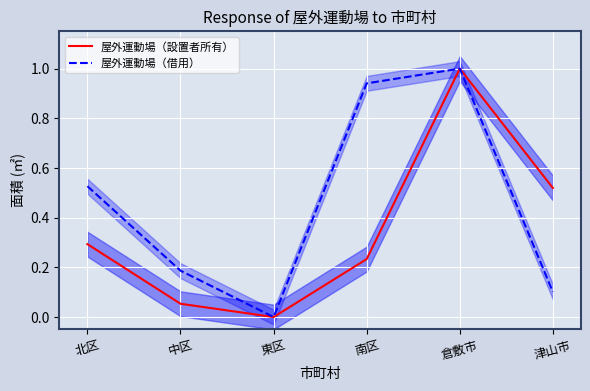

Reading left to right, extract all data points from this chart.

屋外運動場（設置者所有）: 0.3	0.1	0.0	0.2	1.0	0.5
屋外運動場（借用）: 0.5	0.2	0.0	0.9	1.0	0.1